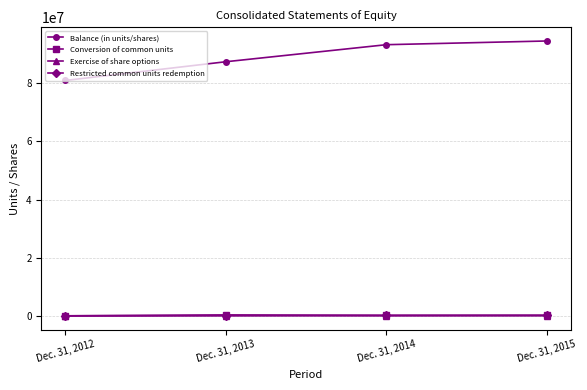

True or false: Restricted common units redemption has more than 2 points higher than both neighbors.

False